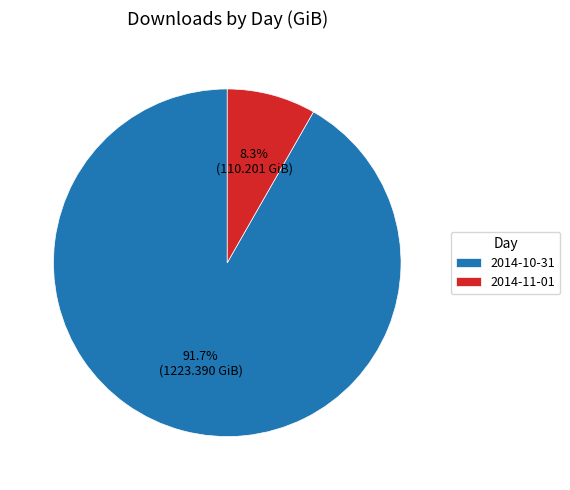

Which has a higher value, 2014-11-01 or 2014-10-31?

2014-10-31